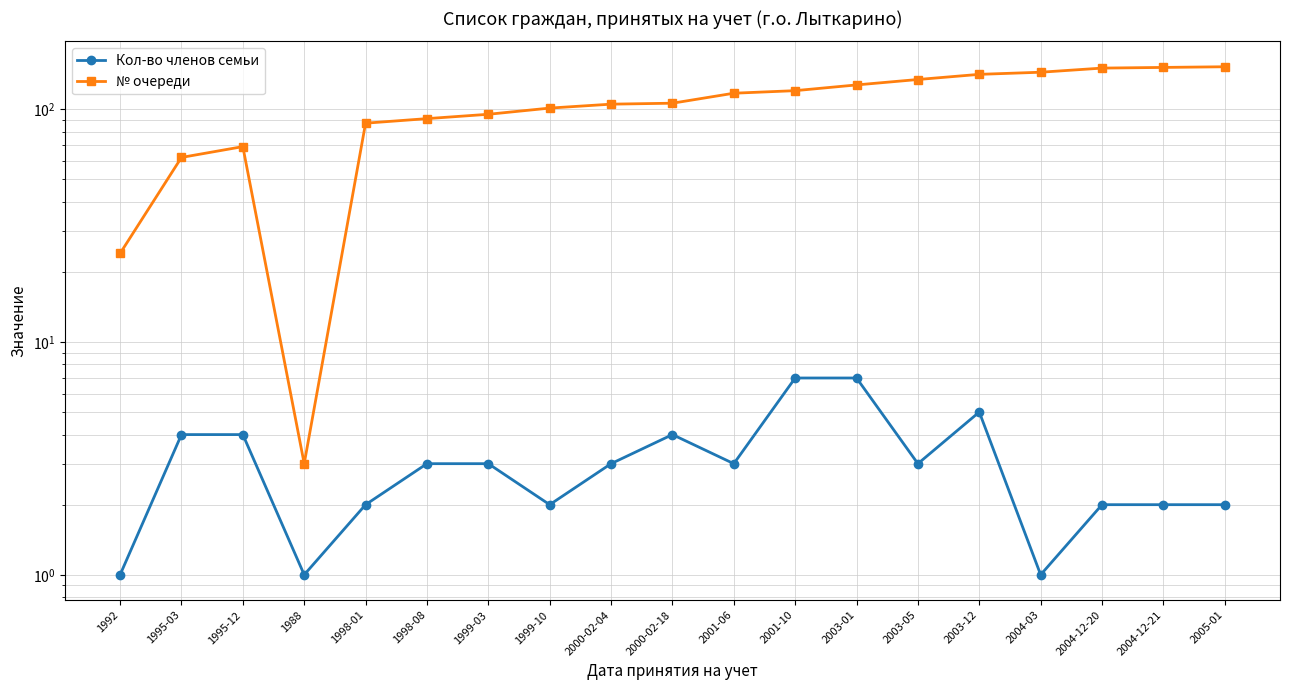

What are all the series names shown in the legend?

Кол-во членов семьи, № очереди